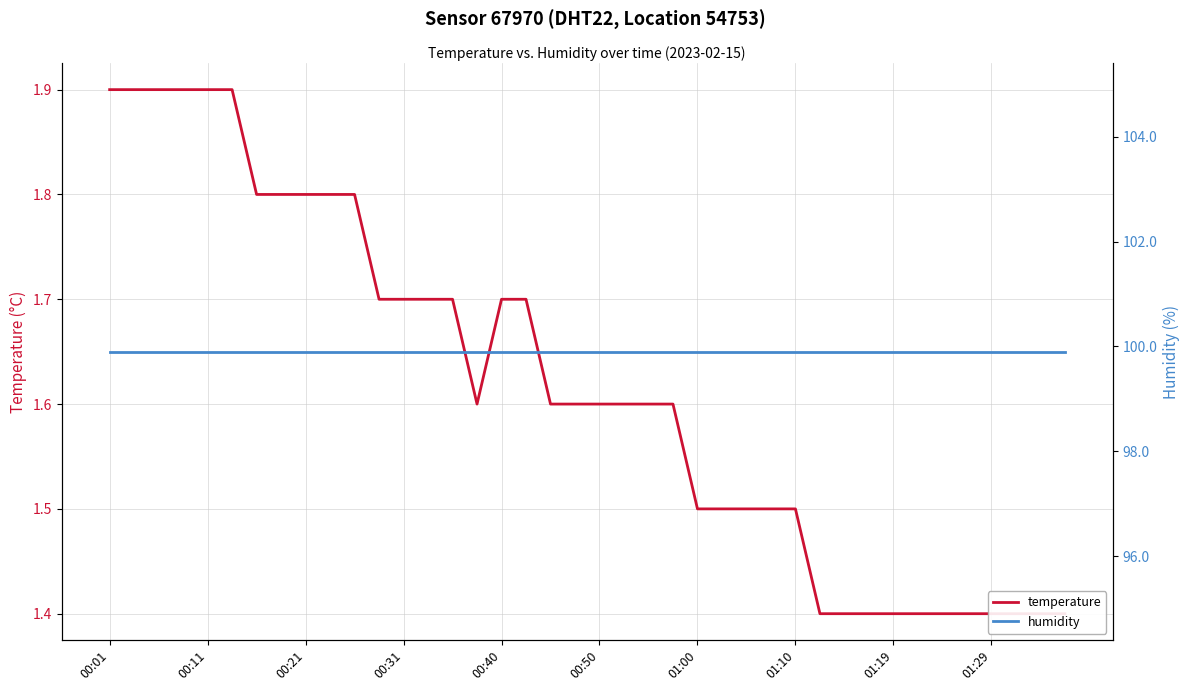

What is the total value across all series at 29?

101.3